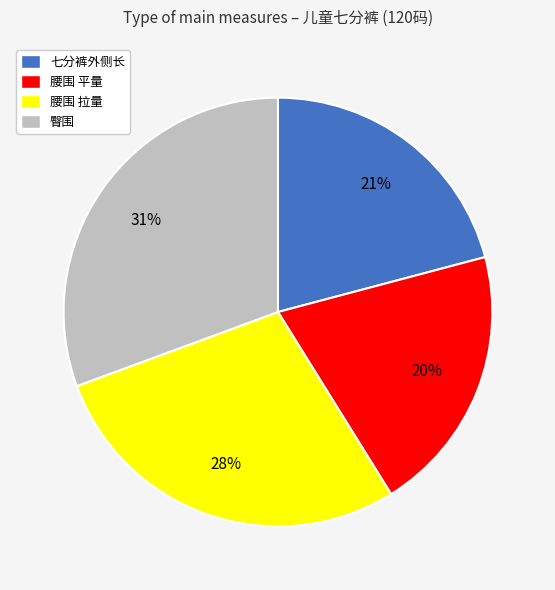

To the nearest percent, what is the difference between the 腰围 平量 and 腰围 拉量 slice percentages?

8%